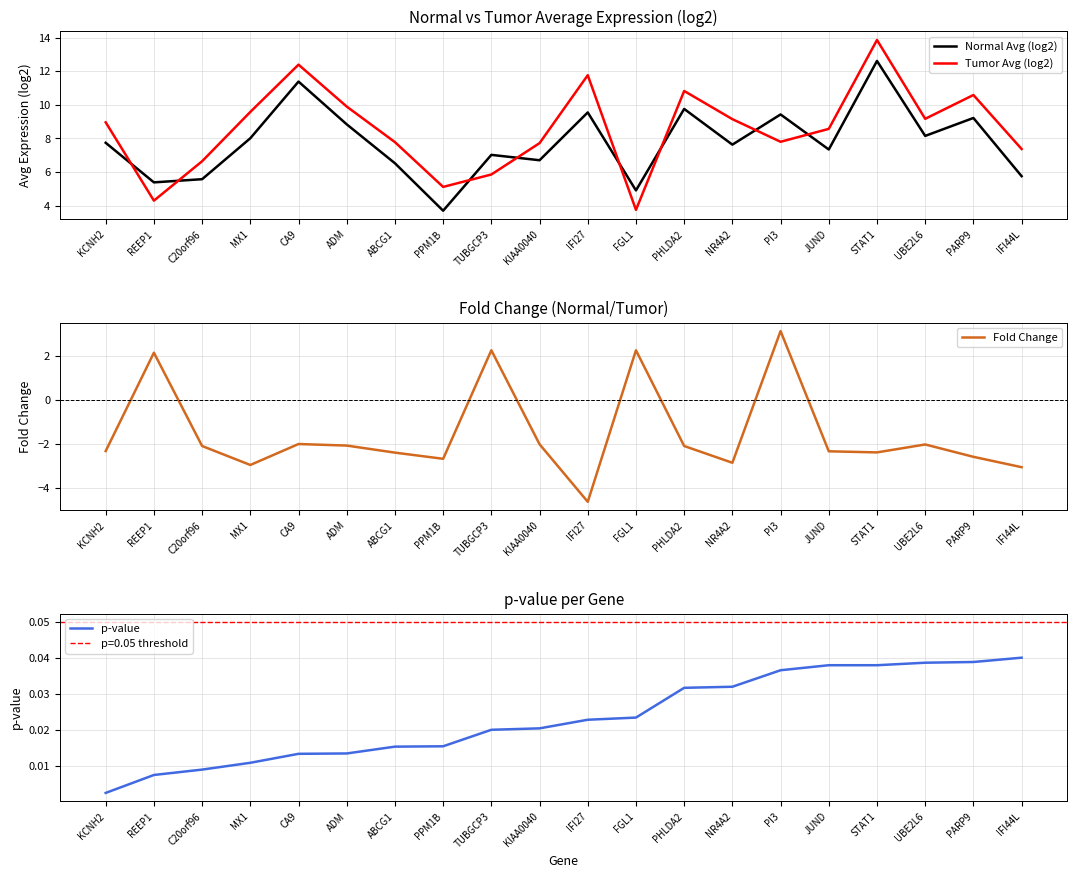

At which category does Tumor Avg (log2) reach its first local peak?

CA9